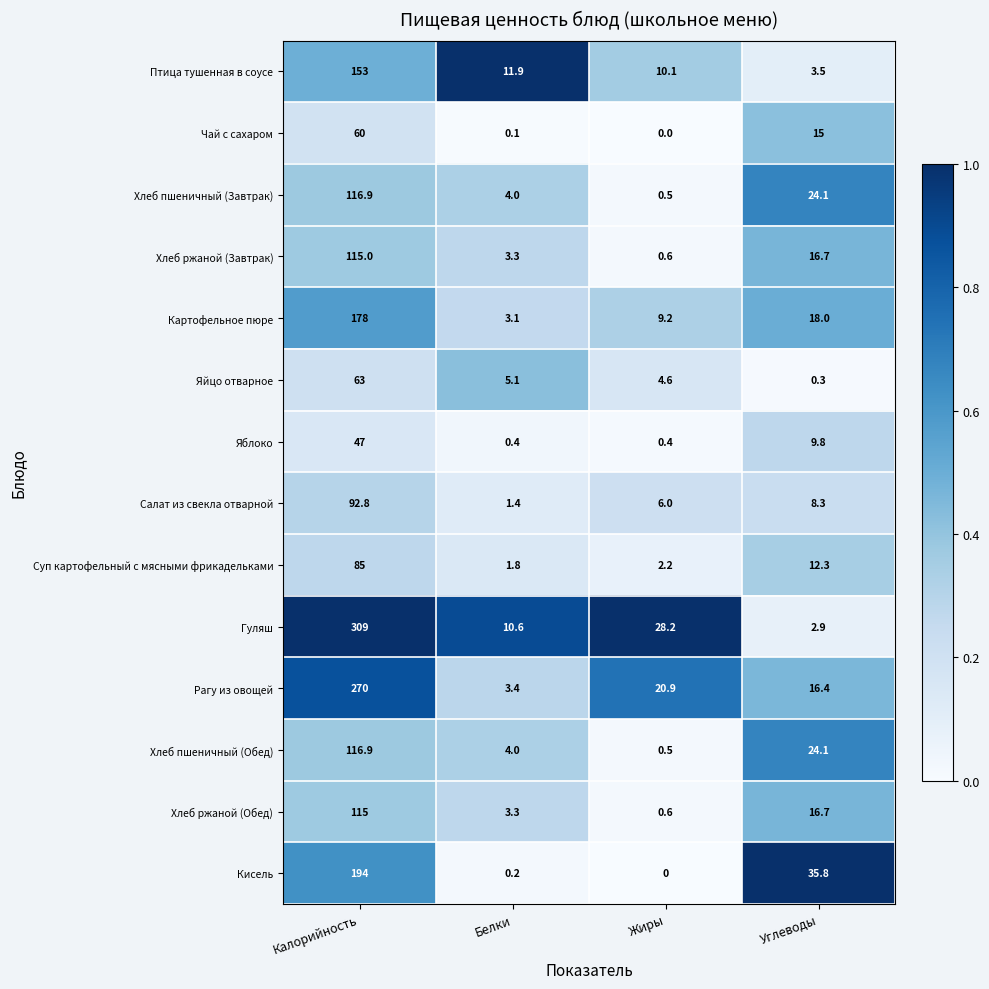

At which category does the chart reach its minimum across all series?

Жиры